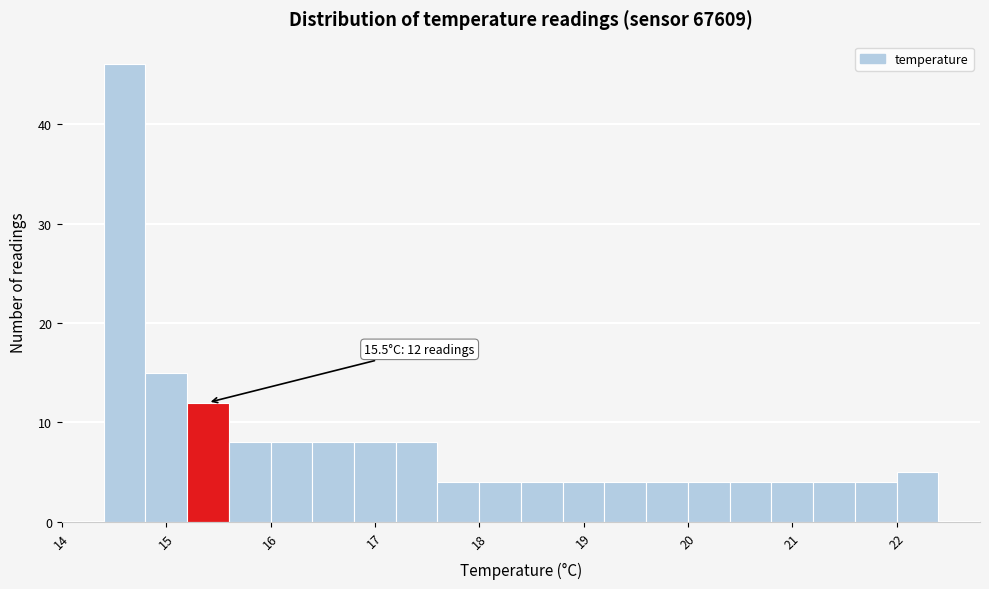

Over which range of the x-axis is the bar tallest?

14.4 to 14.8